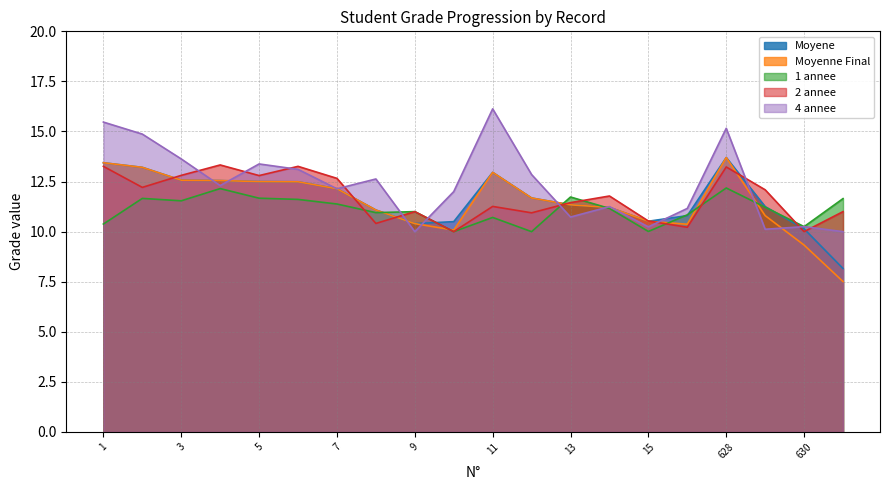

After their last crossing, which series has the higher values: 2 annee or 1 annee?

1 annee